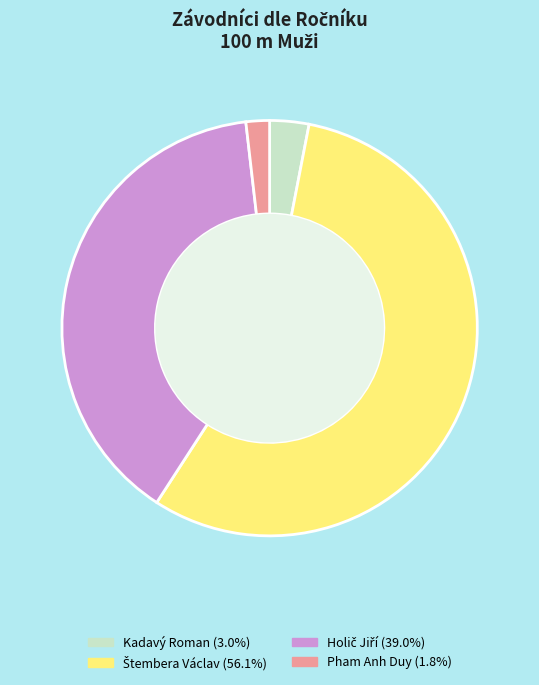

Does Pham Anh Duy represent more than half of the total?

No